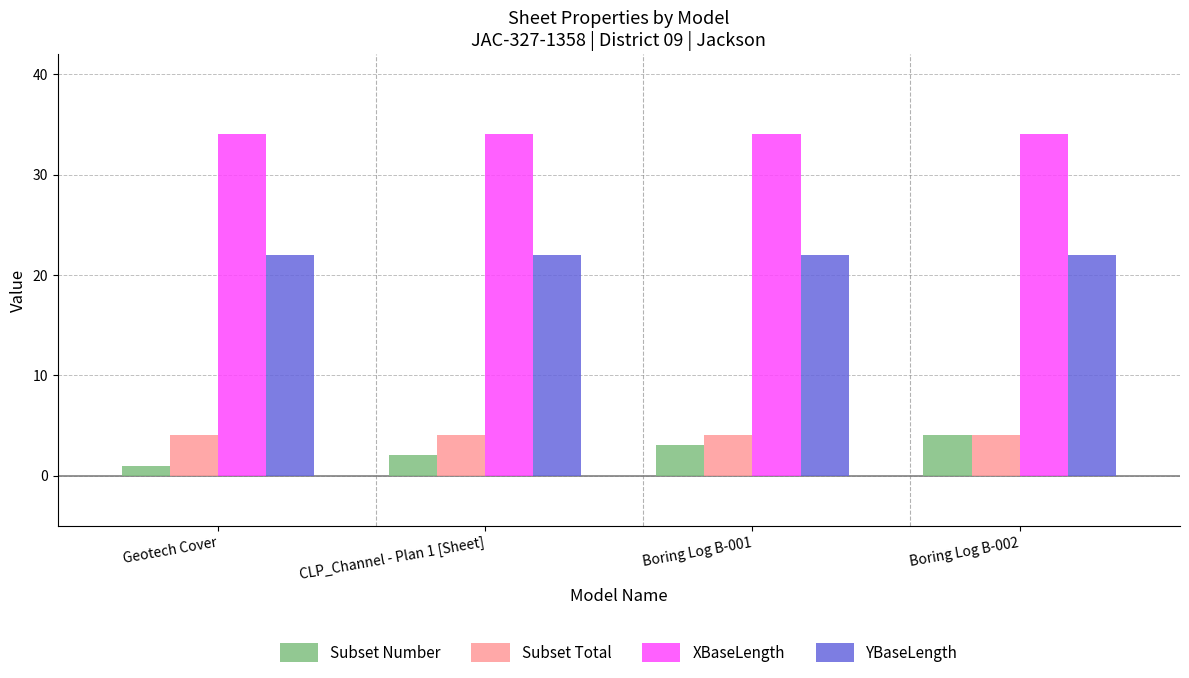

What position from the left is Geotech Cover?

1